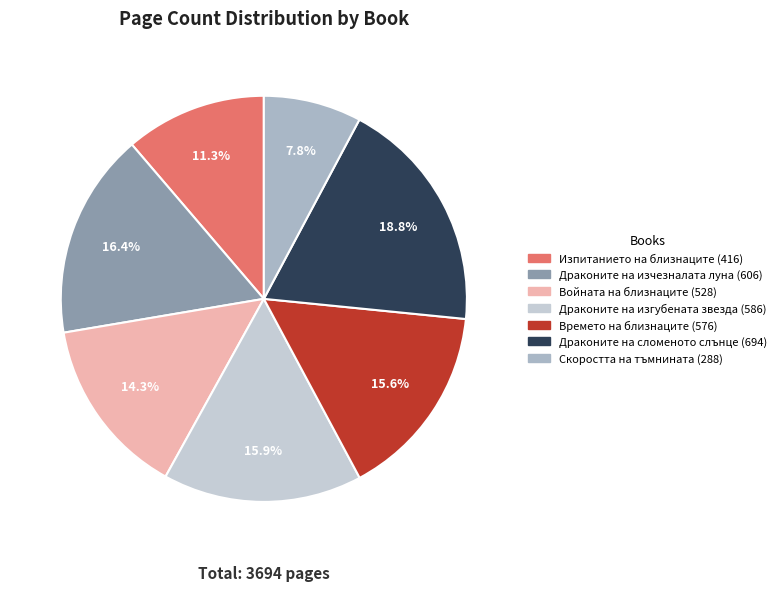

Which has a higher value, Драконите на сломеното слънце or Войната на близнаците?

Драконите на сломеното слънце